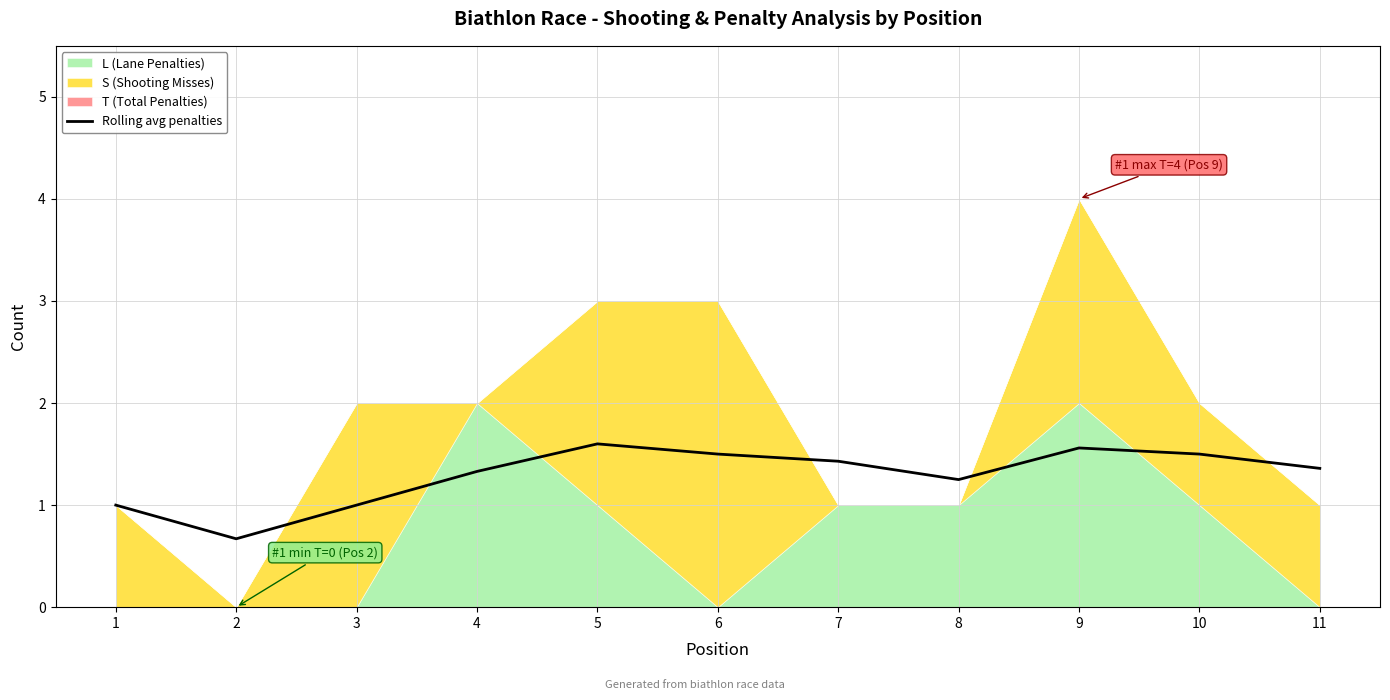

Rank the categories by value from highest to lowest.

5, 9, 6, 10, 7, 11, 4, 8, 1, 3, 2